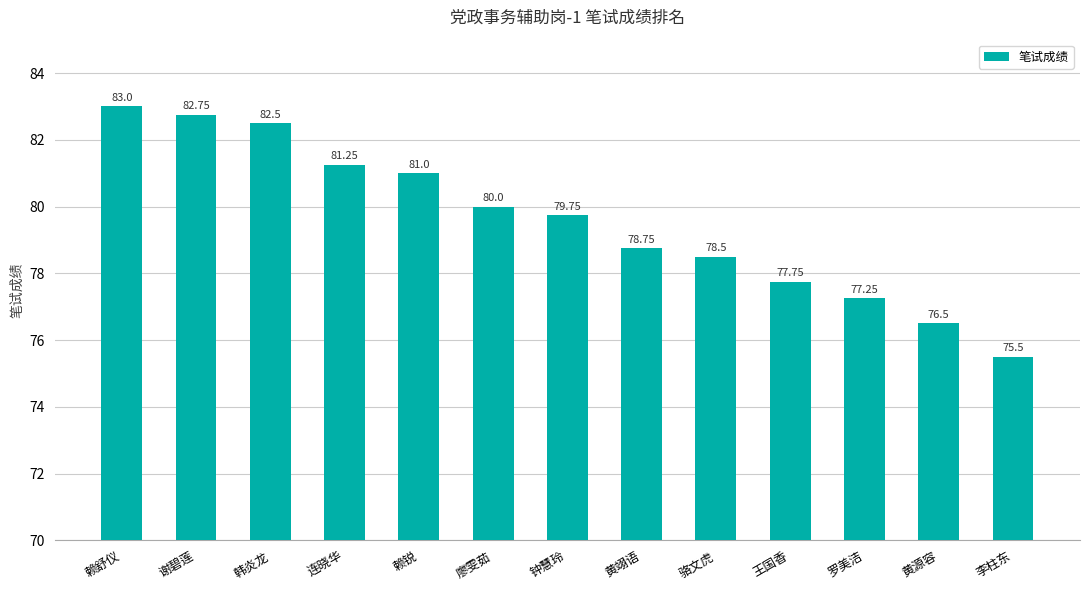

Rank the categories by value from lowest to highest.

李柱东, 黄源容, 罗美洁, 王国香, 骆文虎, 黄翊语, 钟慧玲, 廖雯茹, 赖锐, 连晓华, 韩炎龙, 谢碧莲, 赖舒仪